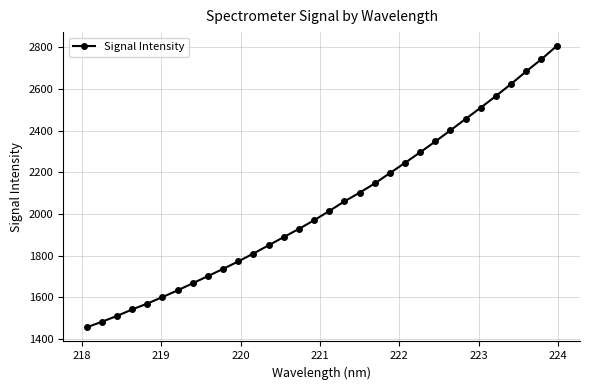

Does the chart have visible grid lines?

Yes